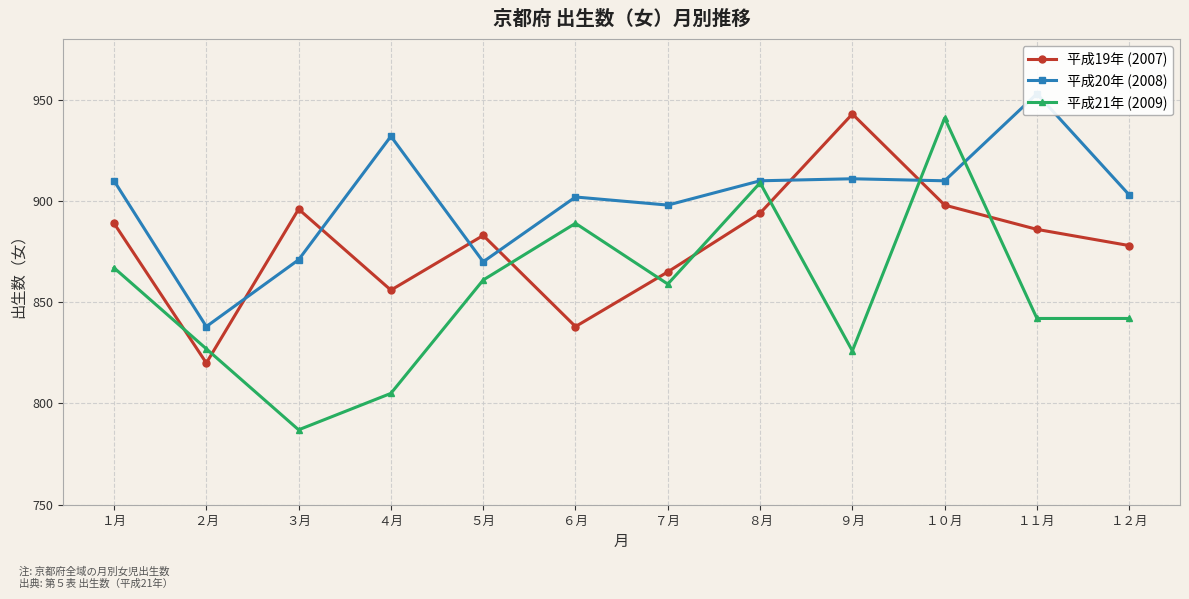

At which category does 平成21年 (2009) reach its first local valley?

３月